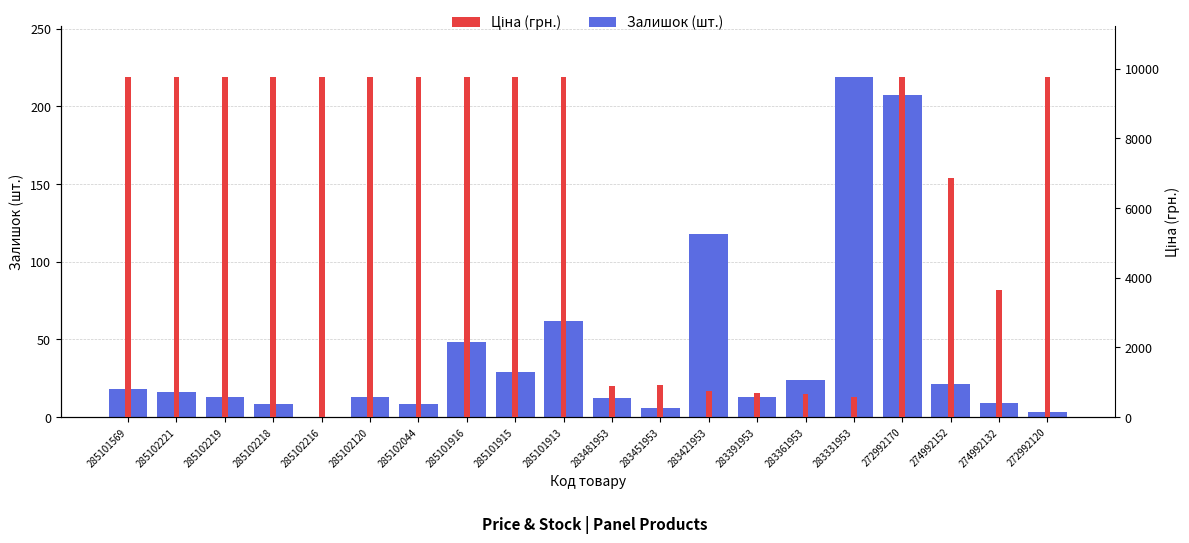

How many data points in Ціна (грн.) are above 9764?

12